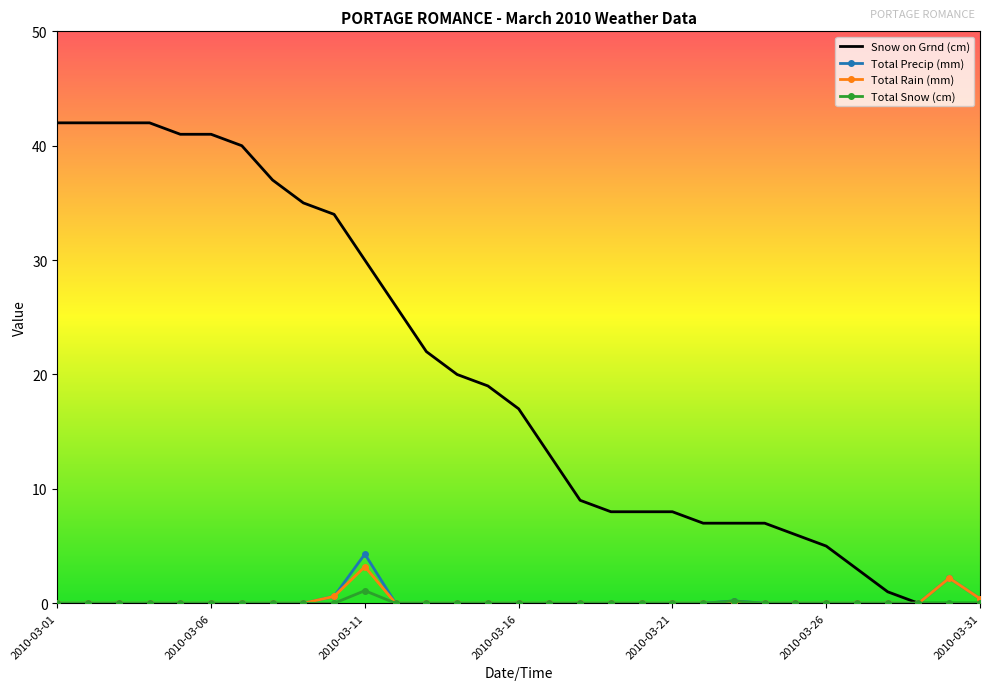

At how many categories does at least one series exceed 33?

10